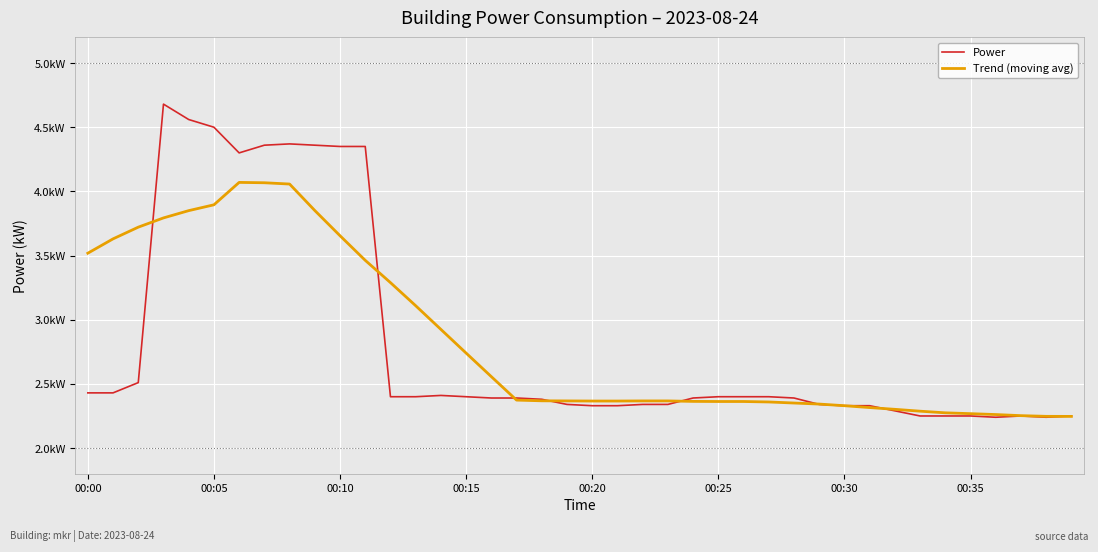

Does the chart have visible grid lines?

Yes